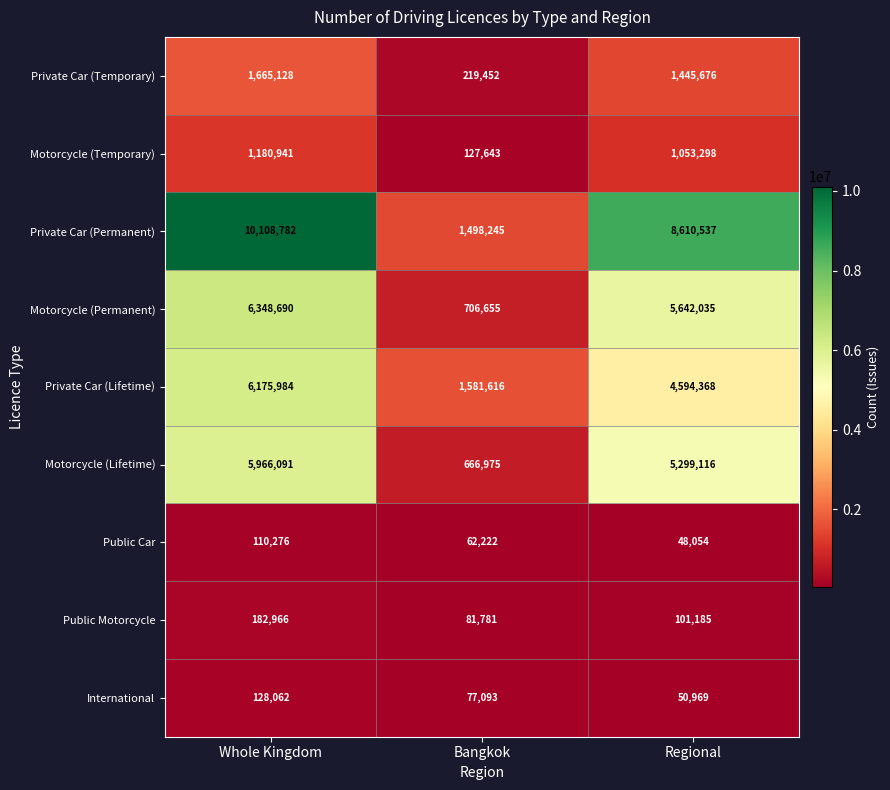

What is the difference between the Public Motorcycle values at Bangkok and Regional?

19404